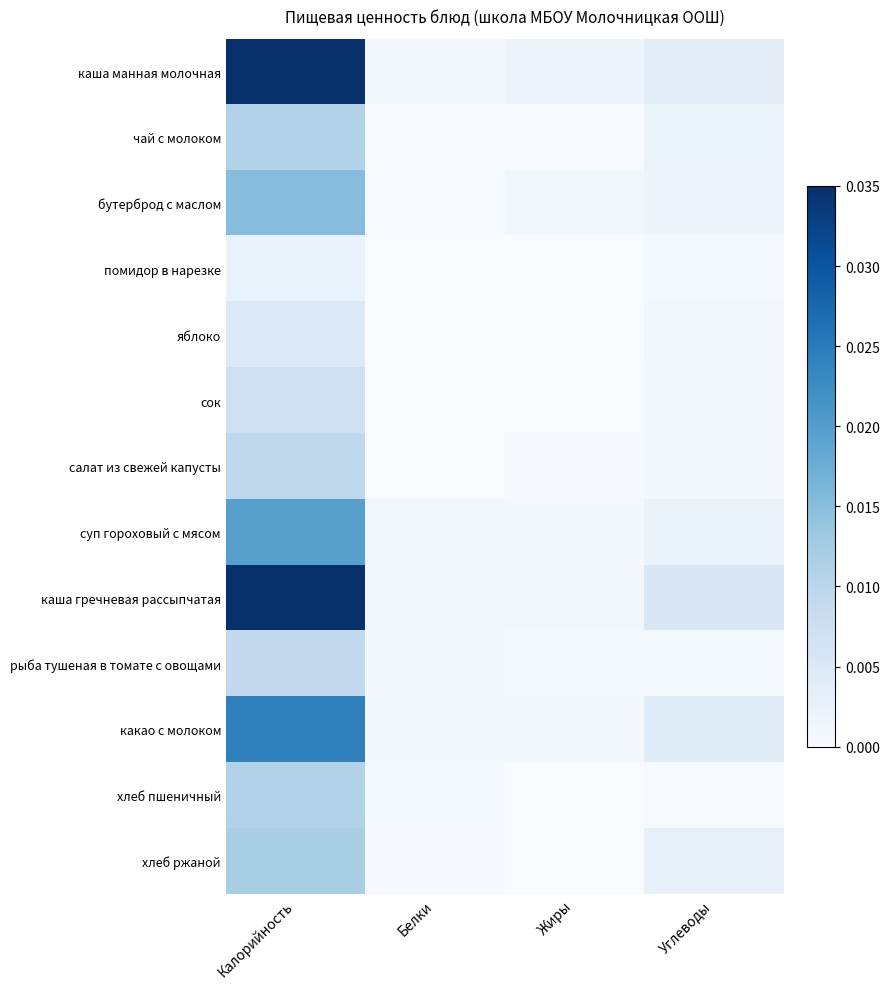

Reading left to right, transcribe all the data shown in this chart.

каша манная молочная: Калорийность=0.0	Белки=0.0	Жиры=0.0	Углеводы=0.0
чай с молоком: Калорийность=0.0	Белки=0.0	Жиры=0.0	Углеводы=0.0
бутерброд с маслом: Калорийность=0.0	Белки=0.0	Жиры=0.0	Углеводы=0.0
помидор в нарезке: Калорийность=0.0	Белки=0.0	Жиры=0.0	Углеводы=0.0
яблоко: Калорийность=0.0	Белки=0.0	Жиры=0.0	Углеводы=0.0
сок: Калорийность=0.0	Белки=0.0	Жиры=0.0	Углеводы=0.0
салат из свежей капусты: Калорийность=0.0	Белки=0.0	Жиры=0.0	Углеводы=0.0
суп гороховый с мясом: Калорийность=0.0	Белки=0.0	Жиры=0.0	Углеводы=0.0
каша гречневая рассыпчатая: Калорийность=0.0	Белки=0.0	Жиры=0.0	Углеводы=0.0
рыба тушеная в томате с овощами: Калорийность=0.0	Белки=0.0	Жиры=0.0	Углеводы=0.0
какао с молоком: Калорийность=0.0	Белки=0.0	Жиры=0.0	Углеводы=0.0
хлеб пшеничный: Калорийность=0.0	Белки=0.0	Жиры=0.0	Углеводы=0.0
хлеб ржаной: Калорийность=0.0	Белки=0.0	Жиры=0.0	Углеводы=0.0